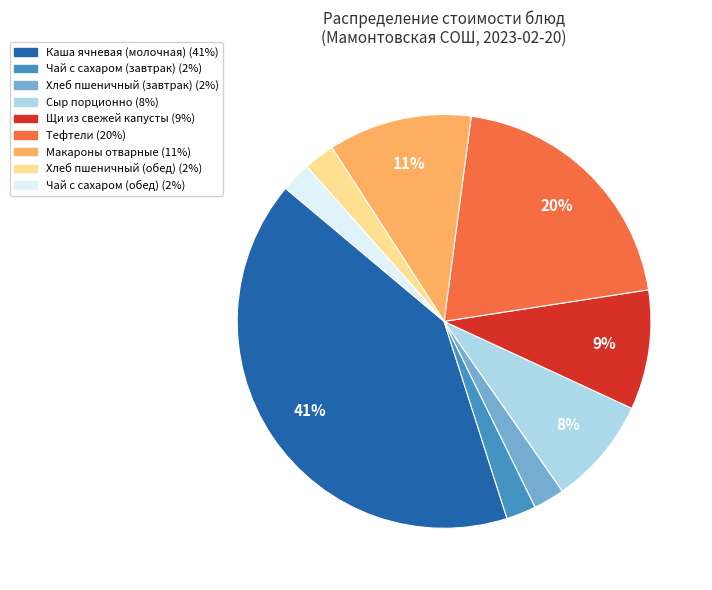

Which has a higher value, Каша ячневая (молочная) or Хлеб пшеничный (завтрак)?

Каша ячневая (молочная)